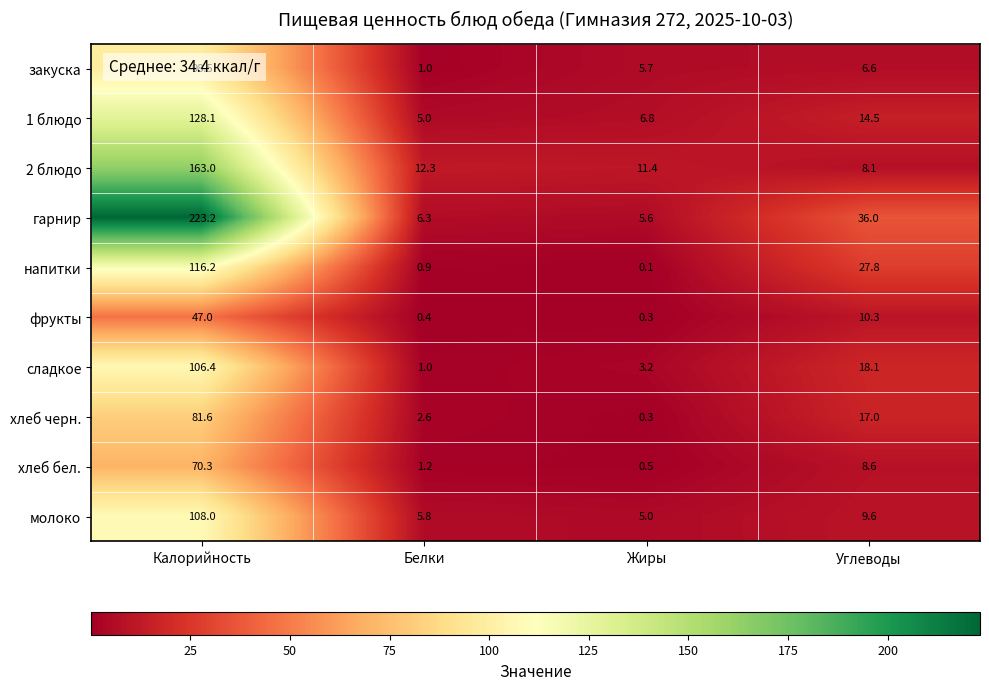

Where is 1 блюдо nearest to the value 66?

Углеводы